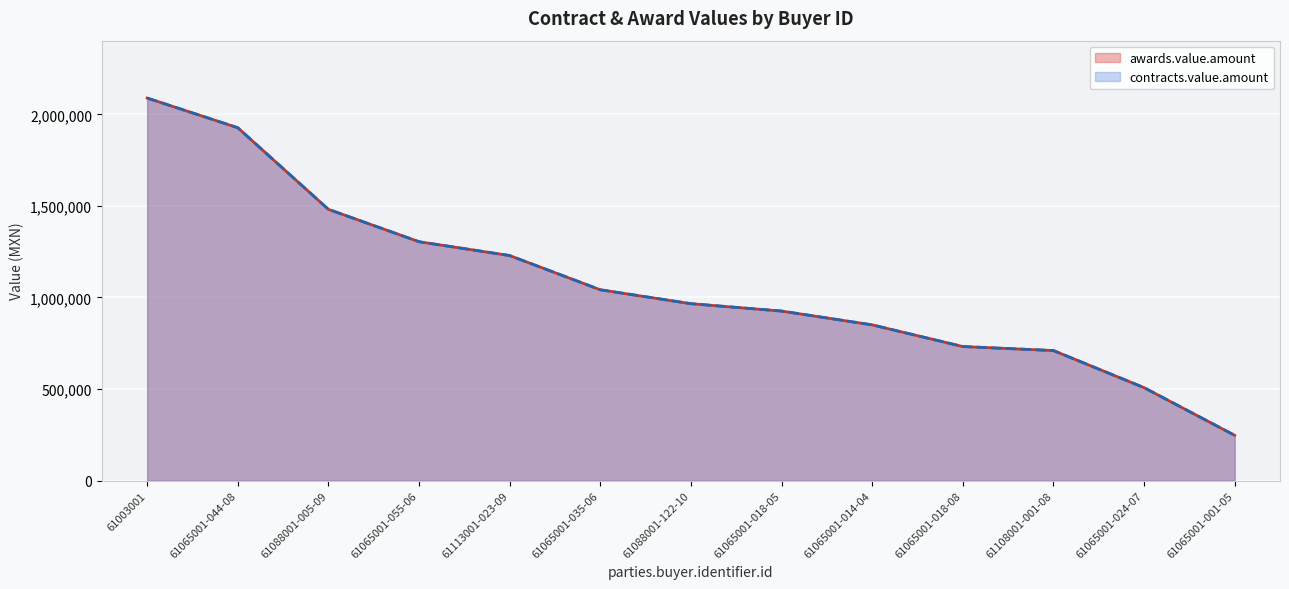

True or false: awards.value.amount has more than 2 interior local peaks.

False